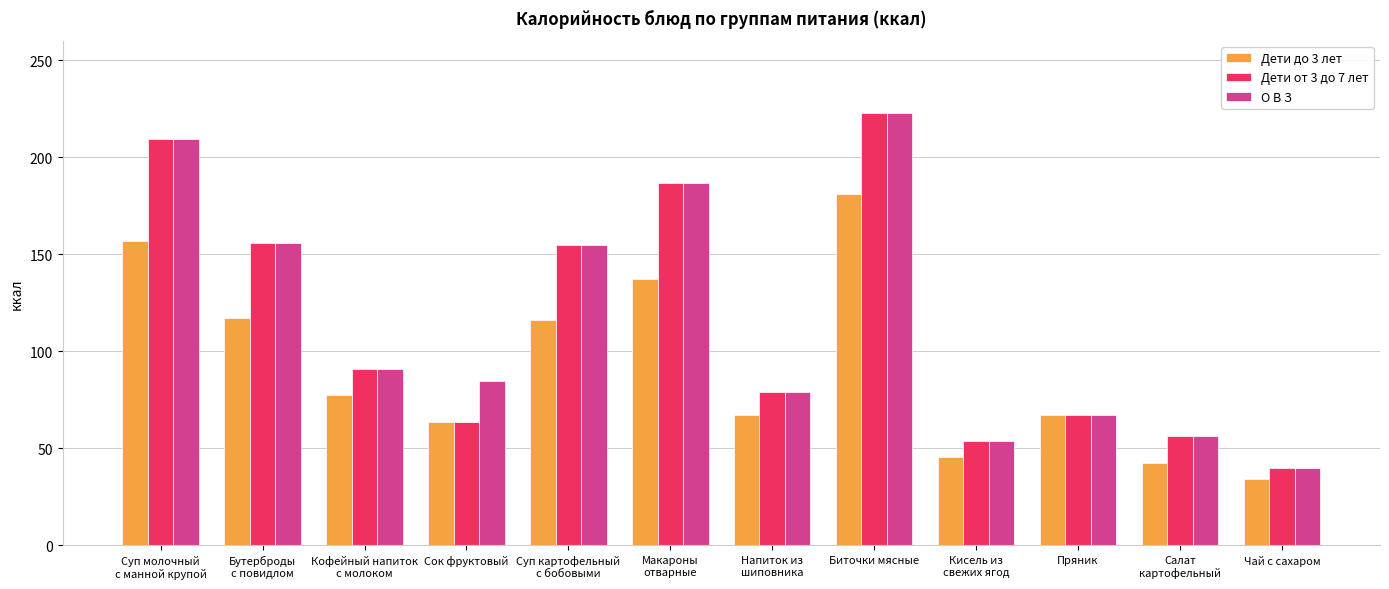

True or false: Дети до 3 лет has a value of 63.6 at Сок фруктовый.

True